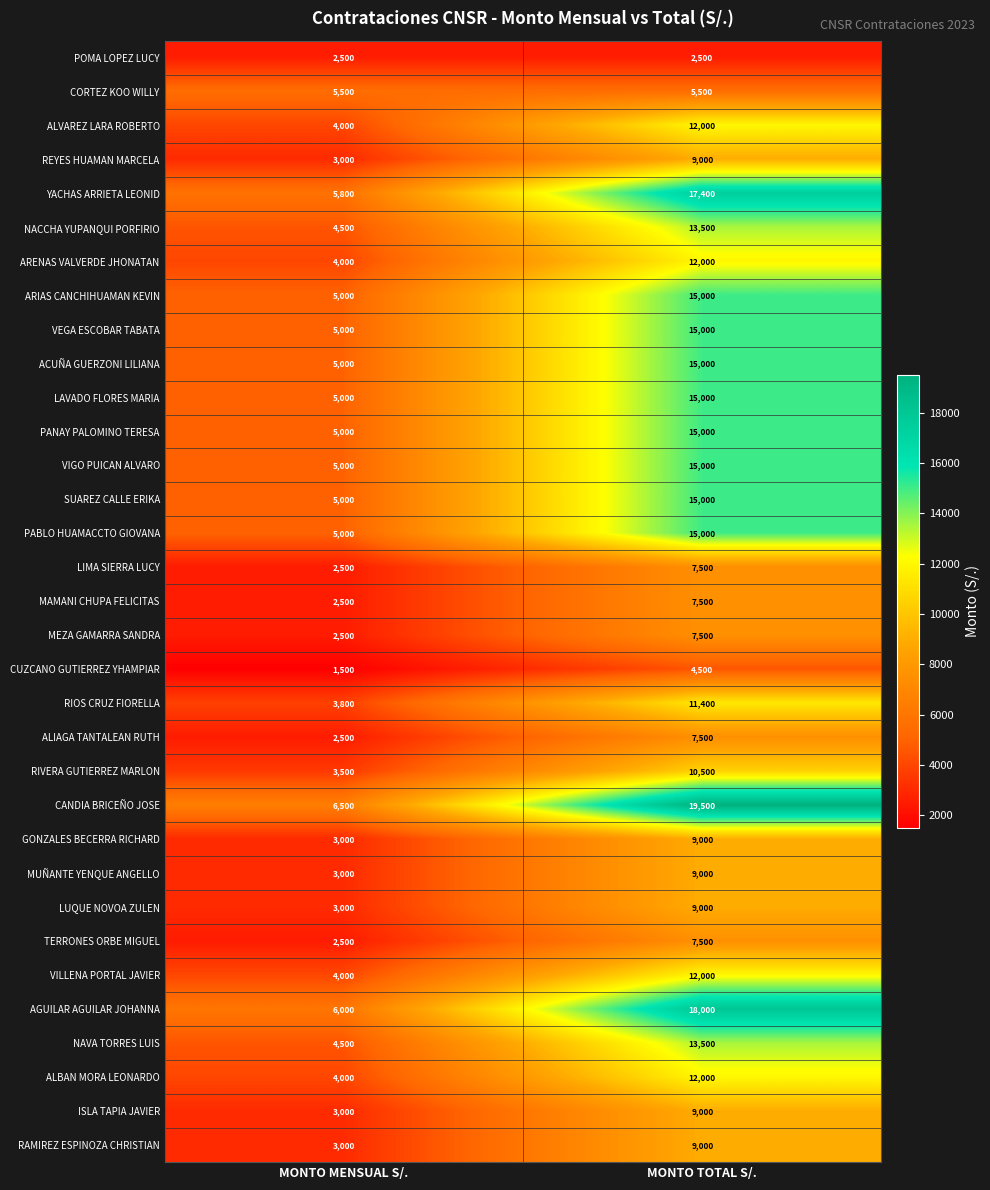

What is the smallest value displayed?

1500